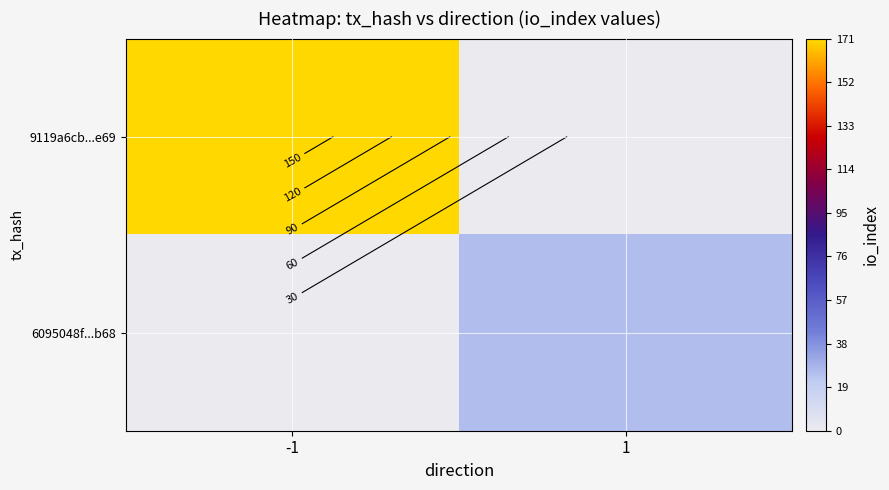

Count the number of categories in the chart.

2